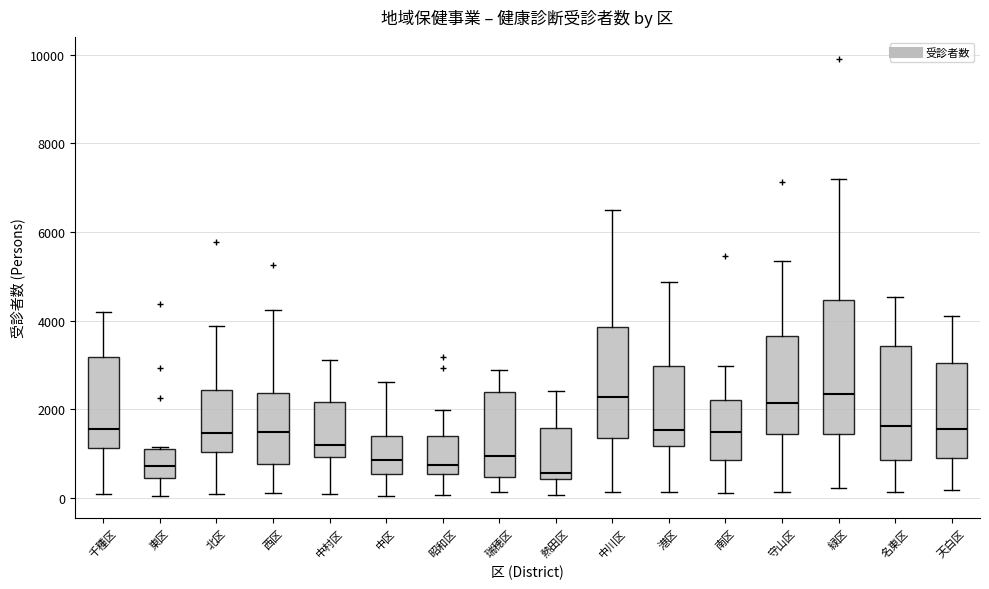

Reading left to right, read every box against the y-axis: the position of its median line, the range the box covers, and the ends of its whiskers. The values are not printed on the chart, so give them approximately, as read against the axis.

千種区: median 1600, box 1200 to 3200, whiskers 0 to 4200
東区: median 800, box 400 to 1200, whiskers 0 to 1200
北区: median 1400, box 1000 to 2400, whiskers 0 to 3800
西区: median 1400, box 800 to 2400, whiskers 200 to 4200
中村区: median 1200, box 1000 to 2200, whiskers 0 to 3000
中区: median 800, box 600 to 1400, whiskers 0 to 2600
昭和区: median 800, box 600 to 1400, whiskers 0 to 2000
瑞穂区: median 1000, box 400 to 2400, whiskers 200 to 2800
熱田区: median 600, box 400 to 1600, whiskers 0 to 2400
中川区: median 2200, box 1400 to 3800, whiskers 200 to 6600
港区: median 1600, box 1200 to 3000, whiskers 200 to 4800
南区: median 1400, box 800 to 2200, whiskers 200 to 3000
守山区: median 2200, box 1400 to 3600, whiskers 200 to 5400
緑区: median 2400, box 1400 to 4400, whiskers 200 to 7200
名東区: median 1600, box 800 to 3400, whiskers 200 to 4600
天白区: median 1600, box 800 to 3000, whiskers 200 to 4000